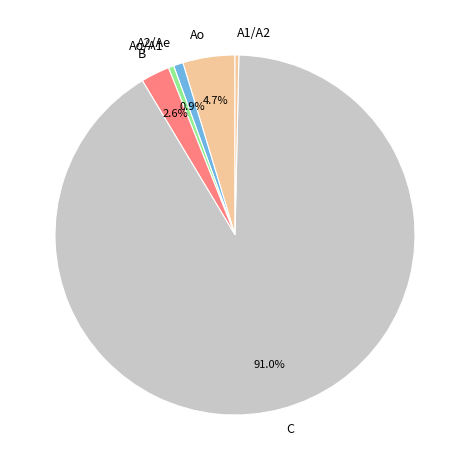

Combined, do Ao/A1 and A2/Ae account for over 50%?

No